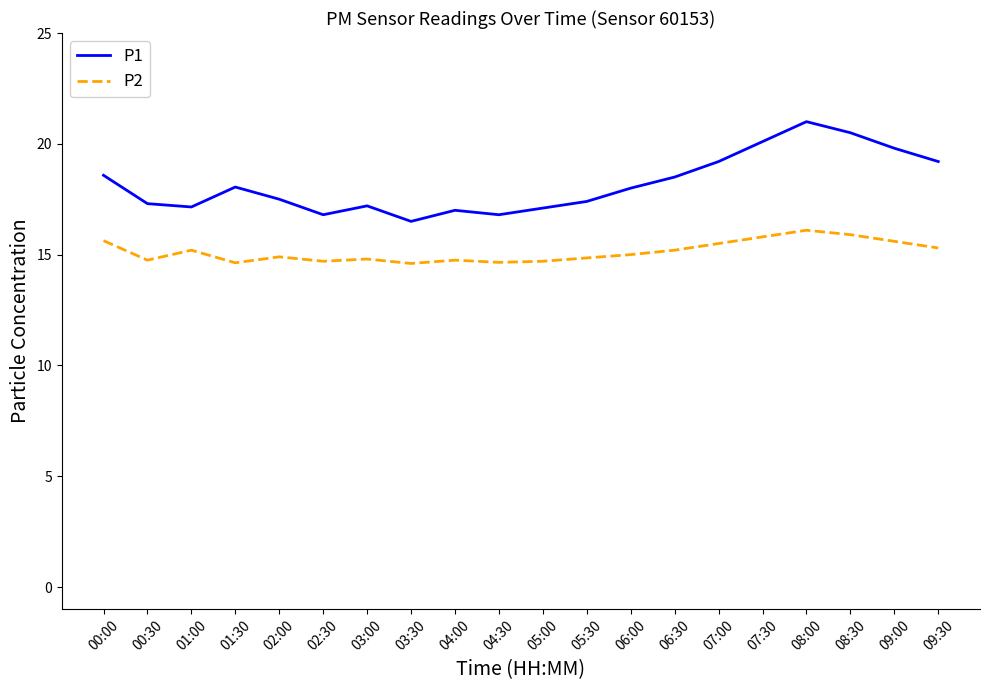

Rank the series by their average value, from highest to lowest.

P1, P2